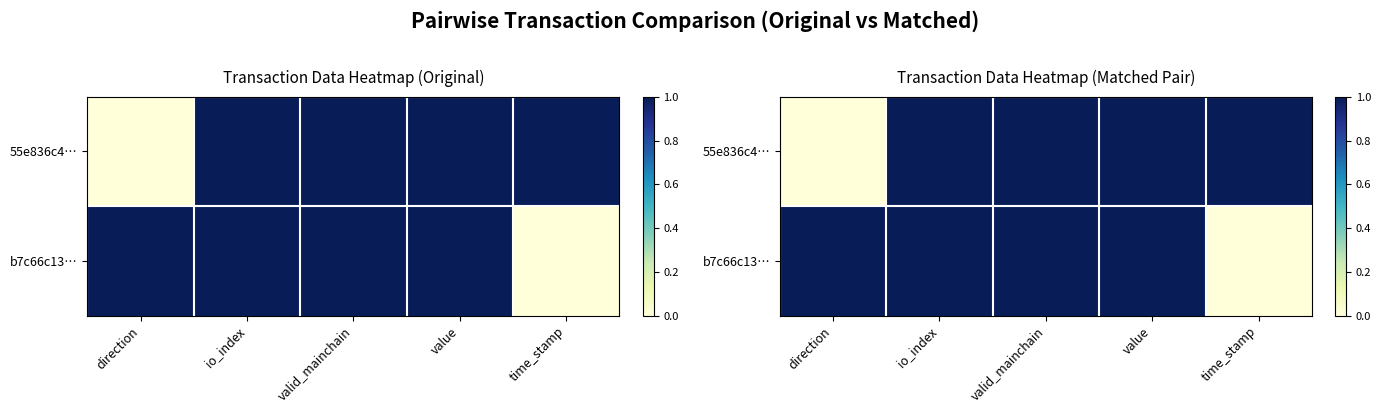

What is the total value across all series at io_index?

2